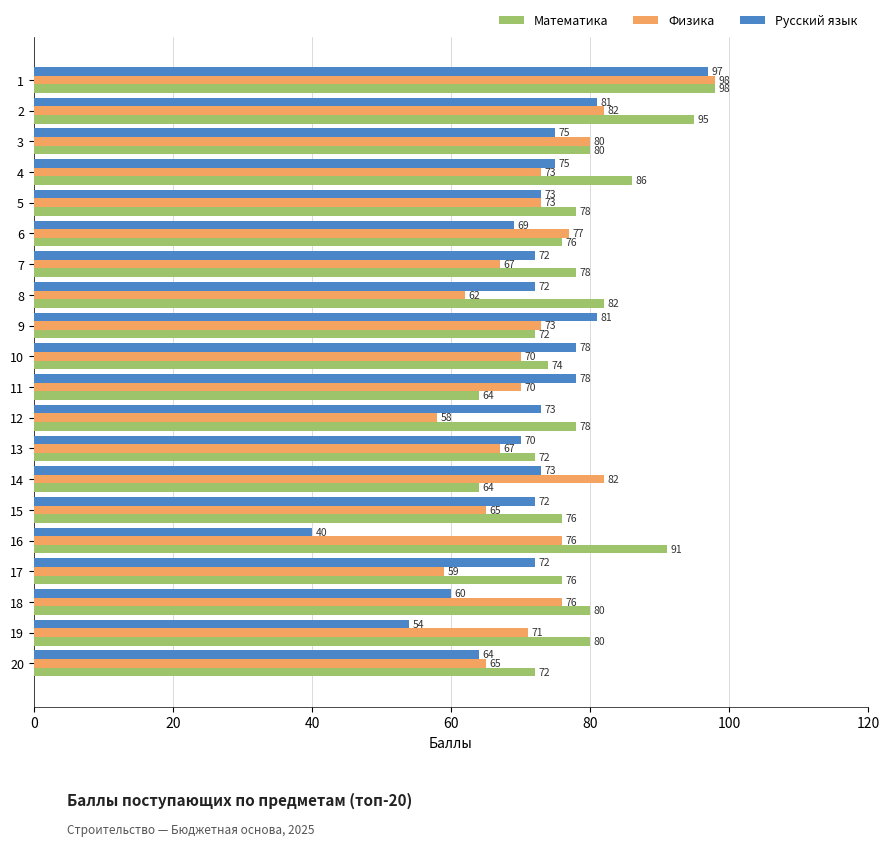

How many distinct data groups are displayed?

3